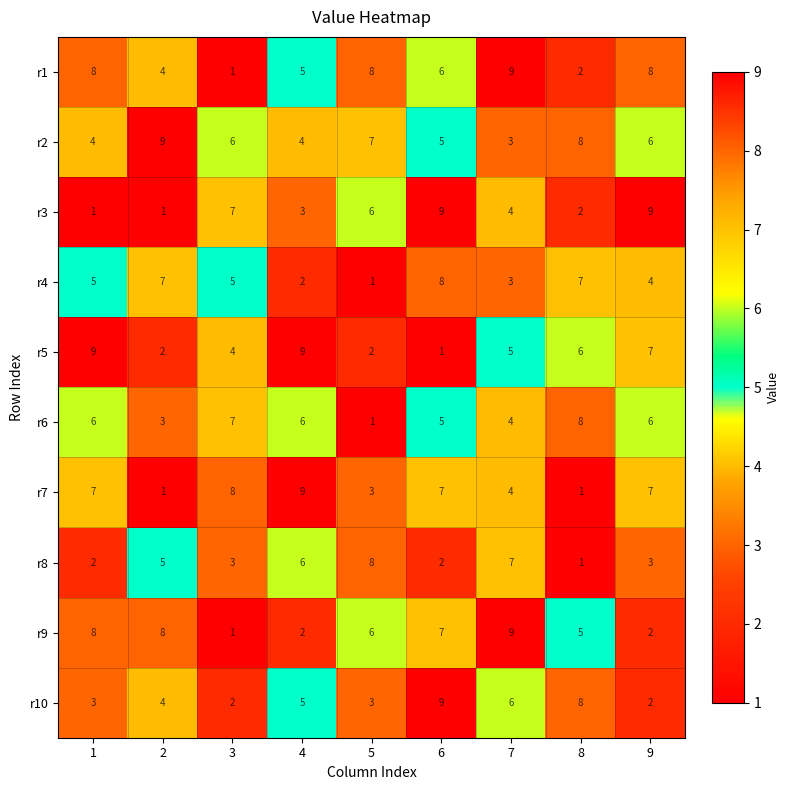

Between 1 and 2, which series saw the biggest shift?

r5